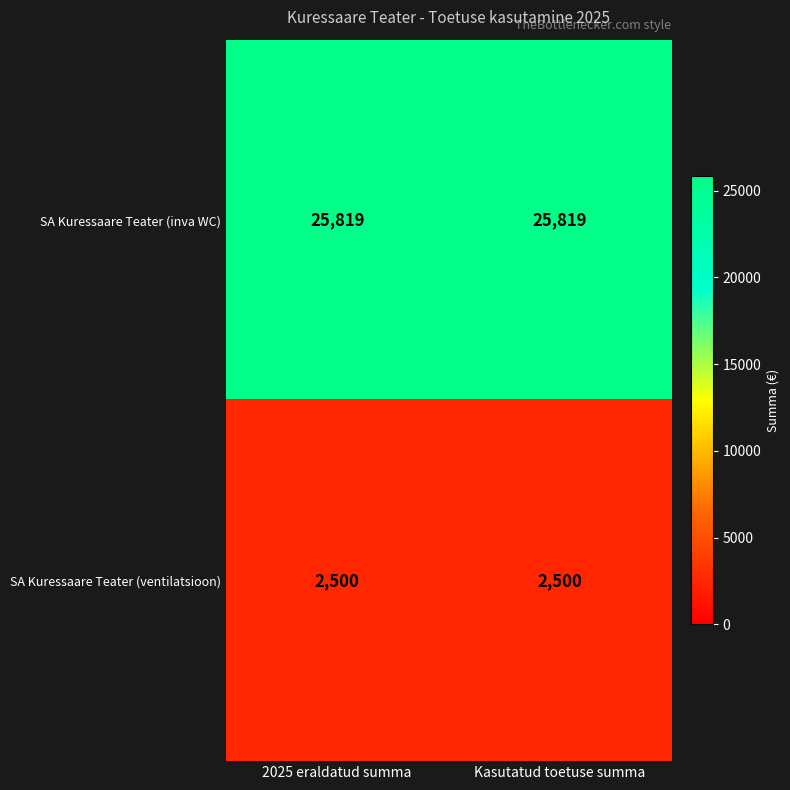

Which series has the largest total across all categories?

SA Kuressaare Teater (inva WC)